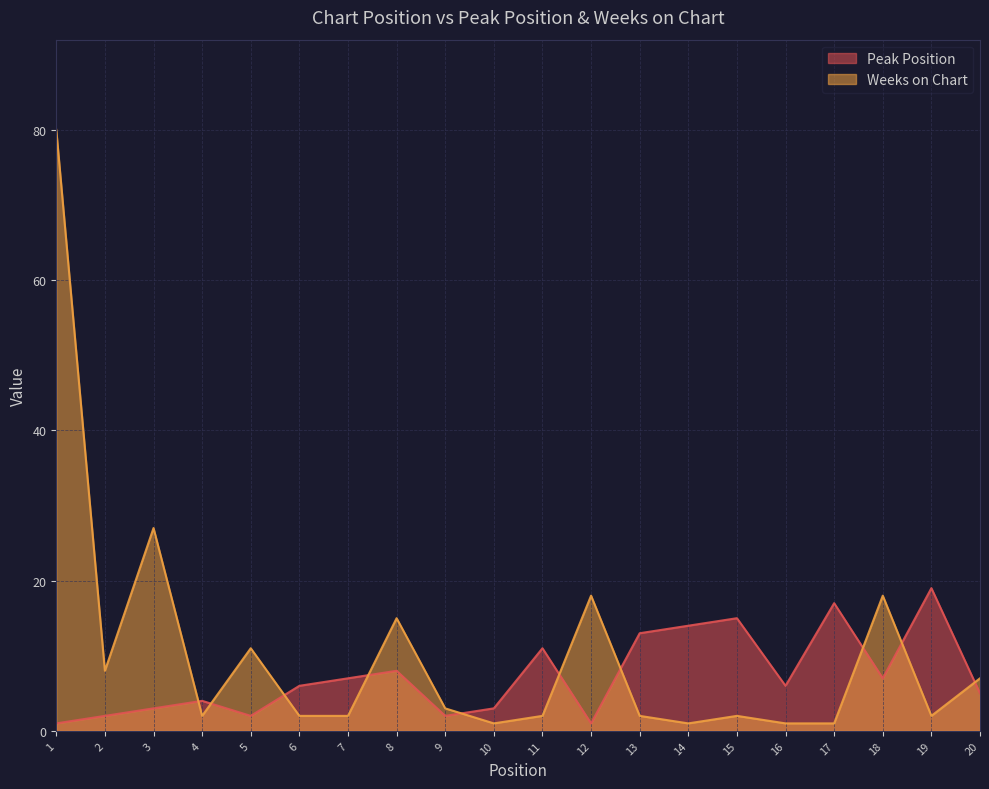

Does the chart display data point markers on the line(s)?

No